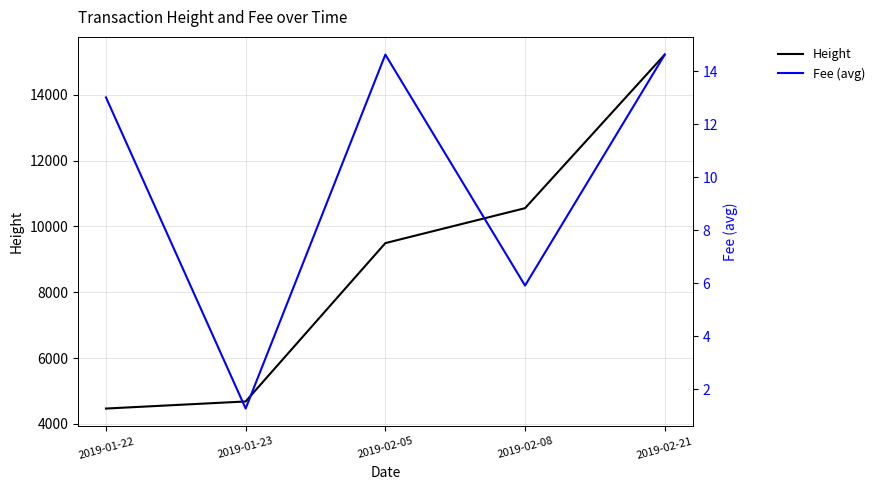

Reading left to right, list all the values displayed in this chart.

Height: 4469.0	4684.0	9493.0	10554.0	15218.0
Fee (avg): 13.0	1.3	14.6	5.9	14.6